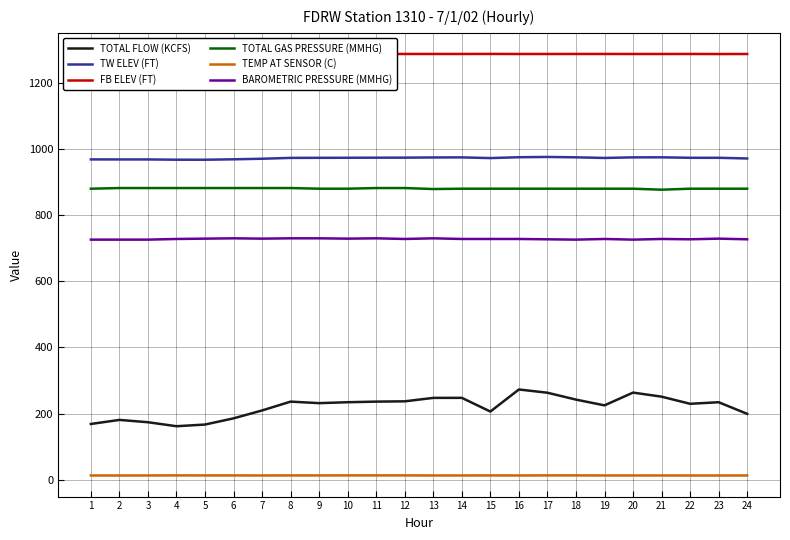

At how many categories does at least one series exceed 242?

24